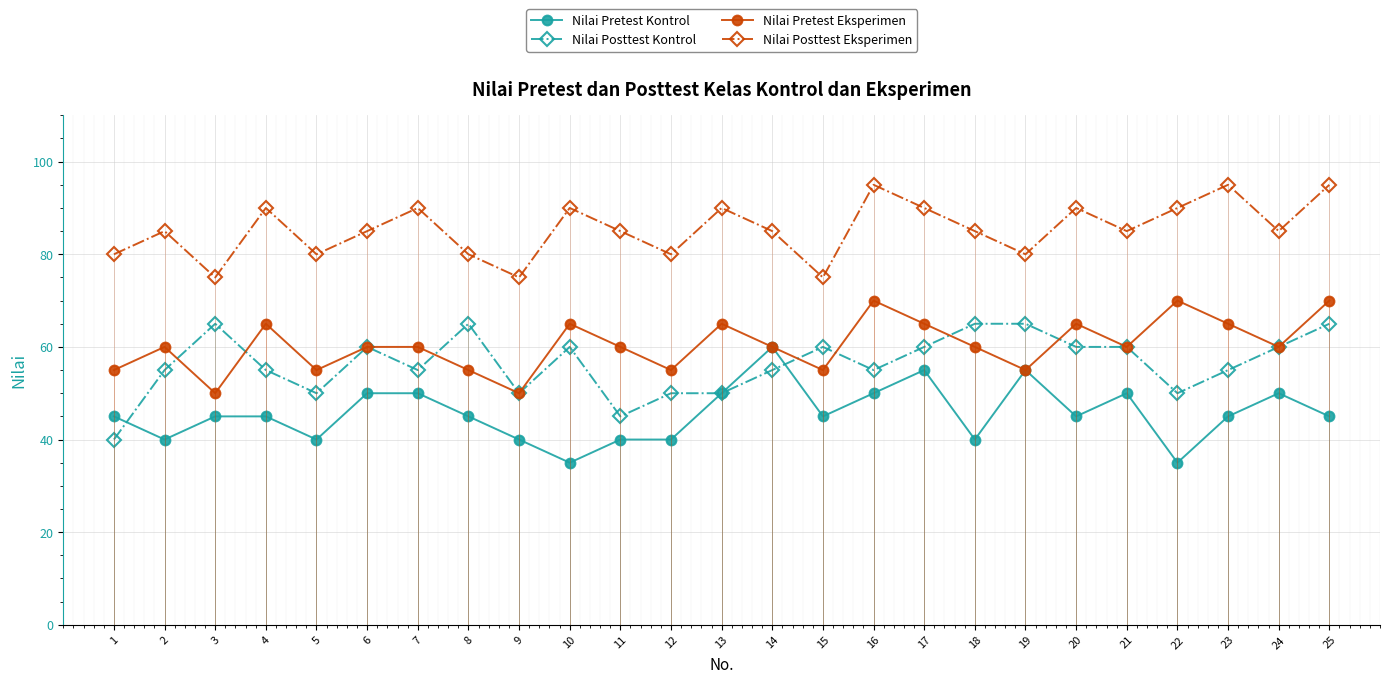

Reading right to left, transcribe all the data shown in this chart.

Nilai Pretest Kontrol: 25=45	24=50	23=45	22=35	21=50	20=45	19=55	18=40	17=55	16=50	15=45	14=60	13=50	12=40	11=40	10=35	9=40	8=45	7=50	6=50	5=40	4=45	3=45	2=40	1=45
Nilai Posttest Kontrol: 25=65	24=60	23=55	22=50	21=60	20=60	19=65	18=65	17=60	16=55	15=60	14=55	13=50	12=50	11=45	10=60	9=50	8=65	7=55	6=60	5=50	4=55	3=65	2=55	1=40
Nilai Pretest Eksperimen: 25=70	24=60	23=65	22=70	21=60	20=65	19=55	18=60	17=65	16=70	15=55	14=60	13=65	12=55	11=60	10=65	9=50	8=55	7=60	6=60	5=55	4=65	3=50	2=60	1=55
Nilai Posttest Eksperimen: 25=95	24=85	23=95	22=90	21=85	20=90	19=80	18=85	17=90	16=95	15=75	14=85	13=90	12=80	11=85	10=90	9=75	8=80	7=90	6=85	5=80	4=90	3=75	2=85	1=80